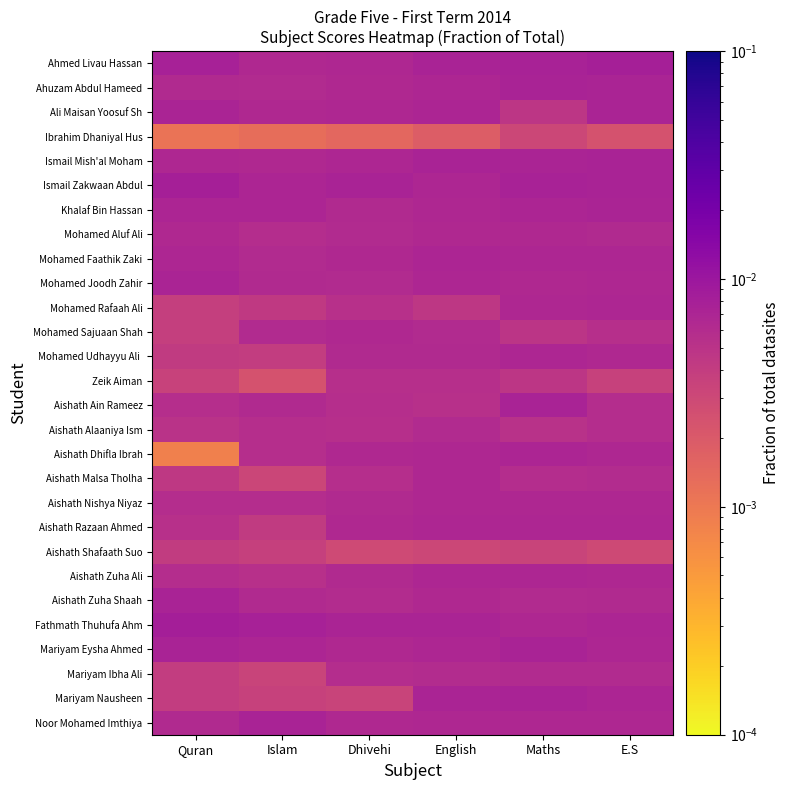

Rank the series by their maximum value, from lowest to highest.

Ibrahim Dhaniyal Hus, Aishath Shafaath Suo, Zeik Aiman, Aishath Alaaniya Ism, Mariyam Ibha Ali, Mohamed Sajuaan Shah, Mohamed Aluf Ali, Aishath Malsa Tholha, Aishath Nishya Niyaz, Mohamed Rafaah Ali, Mohamed Udhayyu Ali, Aishath Zuha Ali, Aishath Razaan Ahmed, Mohamed Faathik Zaki, Aishath Dhifla Ibrah, Ali Maisan Yoosuf Sh, Khalaf Bin Hassan, Mohamed Joodh Zahir, Ahuzam Abdul Hameed, Aishath Ain Rameez, Aishath Zuha Shaah, Mariyam Eysha Ahmed, Mariyam Nausheen, Noor Mohamed Imthiya, Ismail Mish'al Moham, Ahmed Livau Hassan, Ismail Zakwaan Abdul, Fathmath Thuhufa Ahm